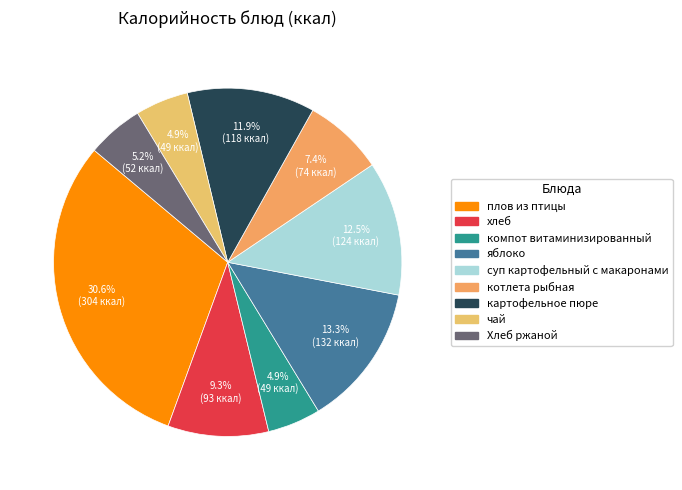

Rank the categories by value from highest to lowest.

плов из птицы, яблоко, суп картофельный с макаронами, картофельное пюре, хлеб, котлета рыбная, Хлеб ржаной, компот витаминизированный, чай